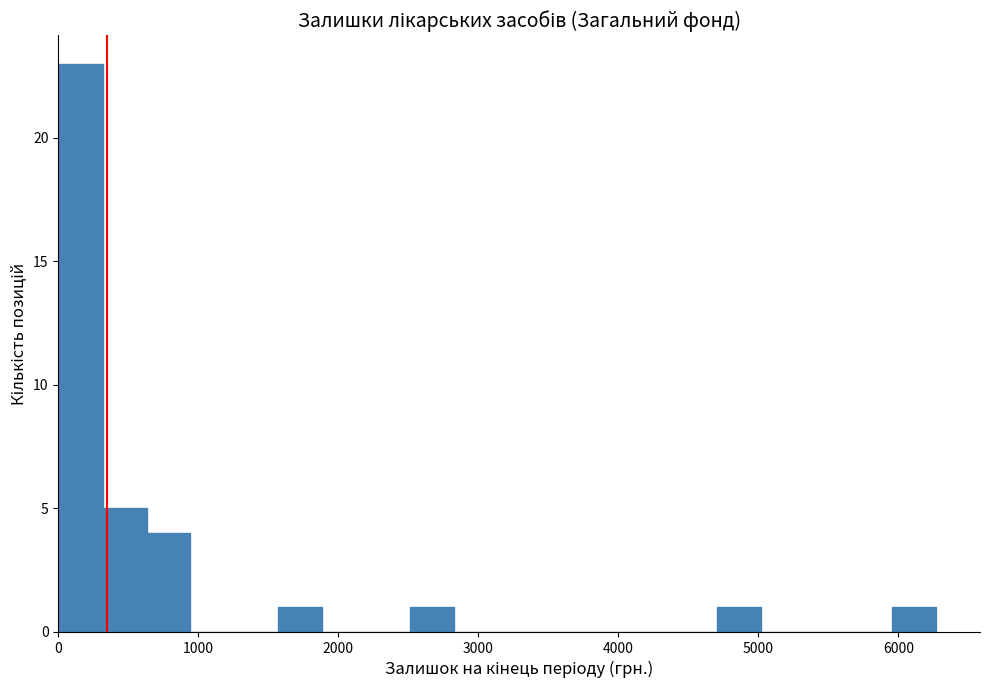

Read against the x-axis, roughly where is the centre of the tallest bar?

200